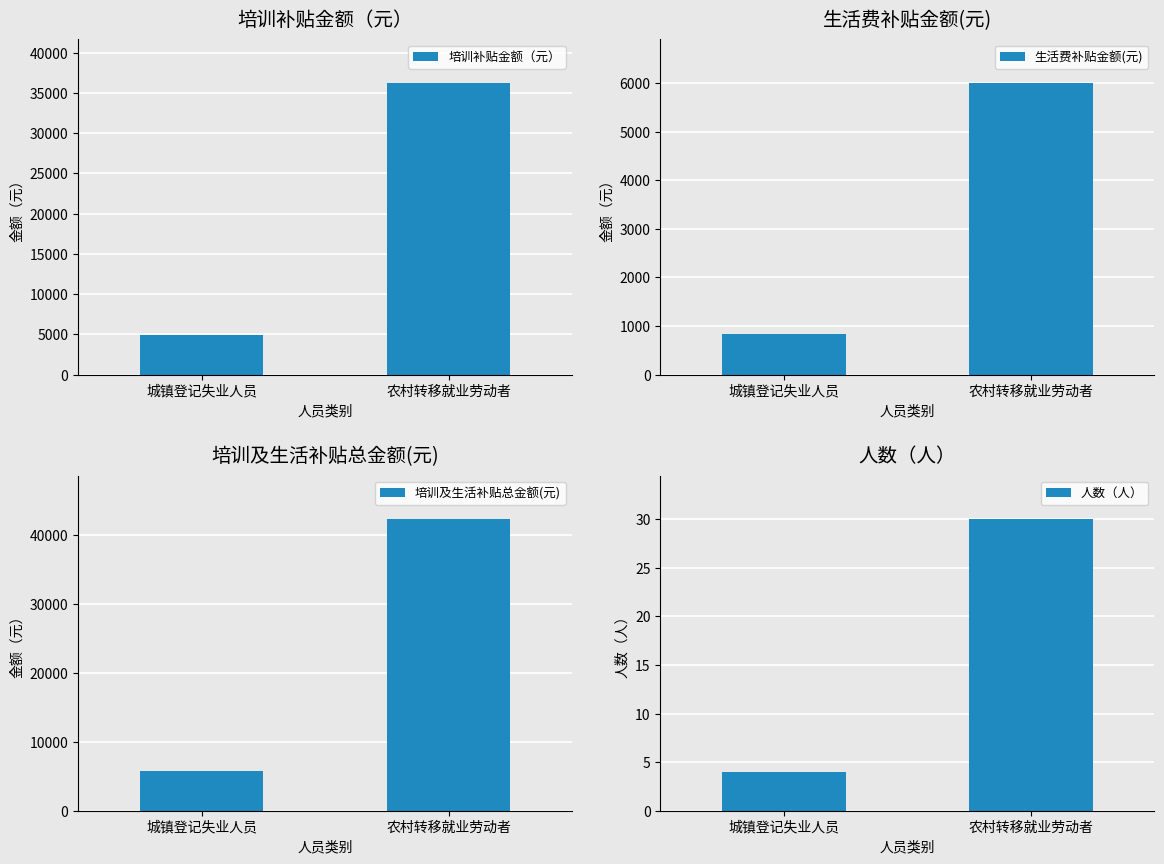

What is the lowest value of the 培训补贴金额（元） series?

4896